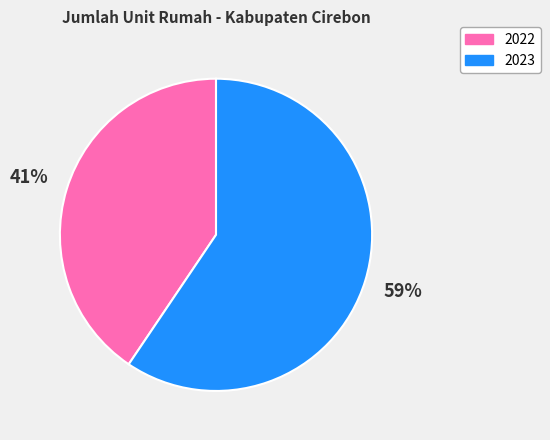

Rank the categories by value from highest to lowest.

2023, 2022